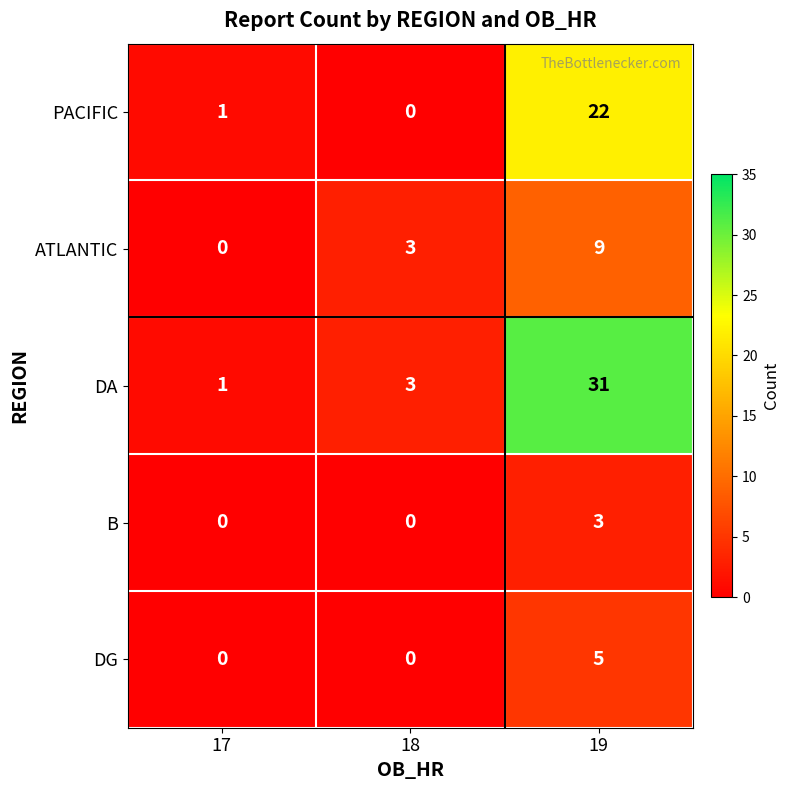

Which series has the largest range (max minus min)?

DA